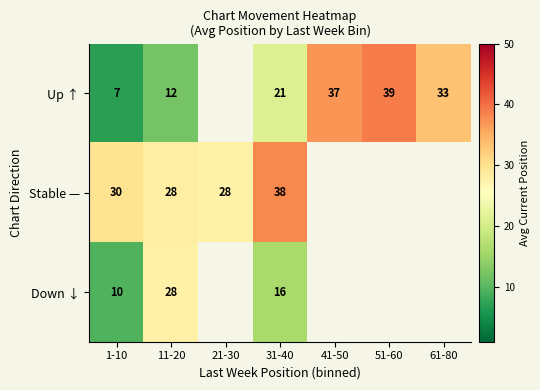

Is the value of Up ↑ at 41-50 greater than the value of Down ↓ at 1-10?

Yes